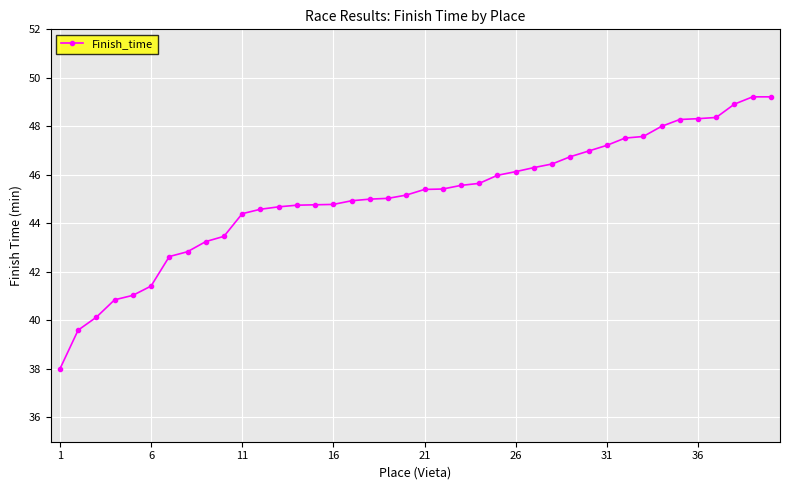

What is the value of the 27th point from the left?

46.3